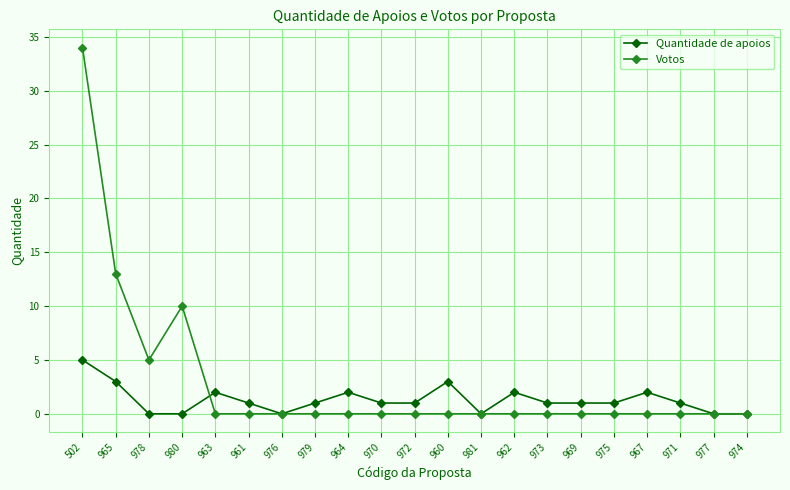

At which label does Quantidade de apoios reach its peak?

502